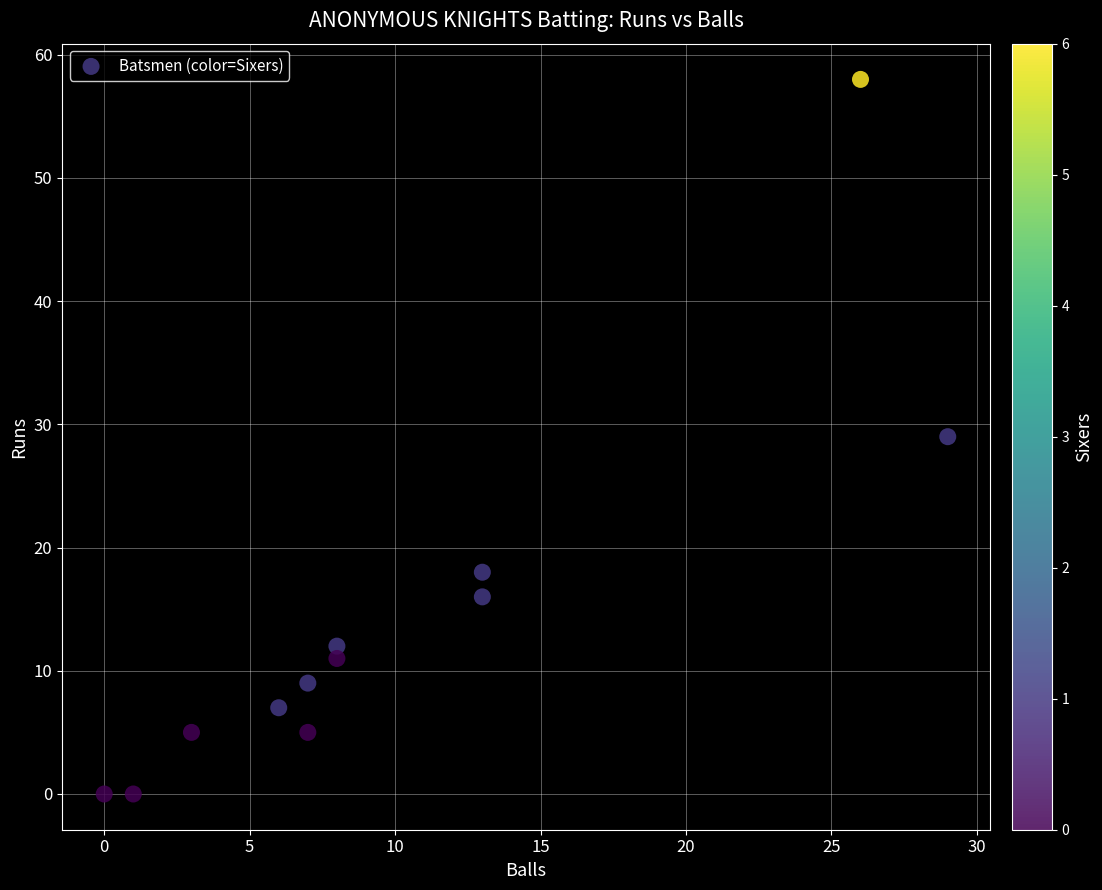

What is the average X value?

10